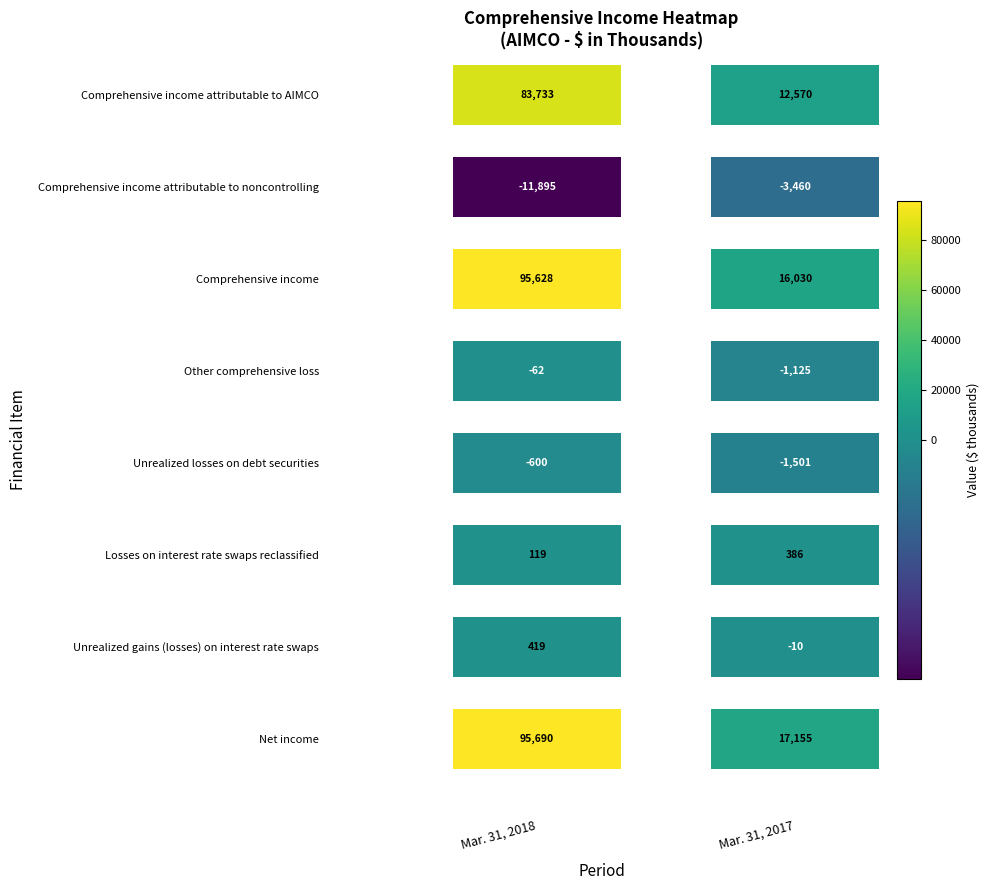

What is the sum of the Unrealized gains (losses) on interest rate swaps values at Unrealized gains (losses) on interest rate swaps and Net income?

409